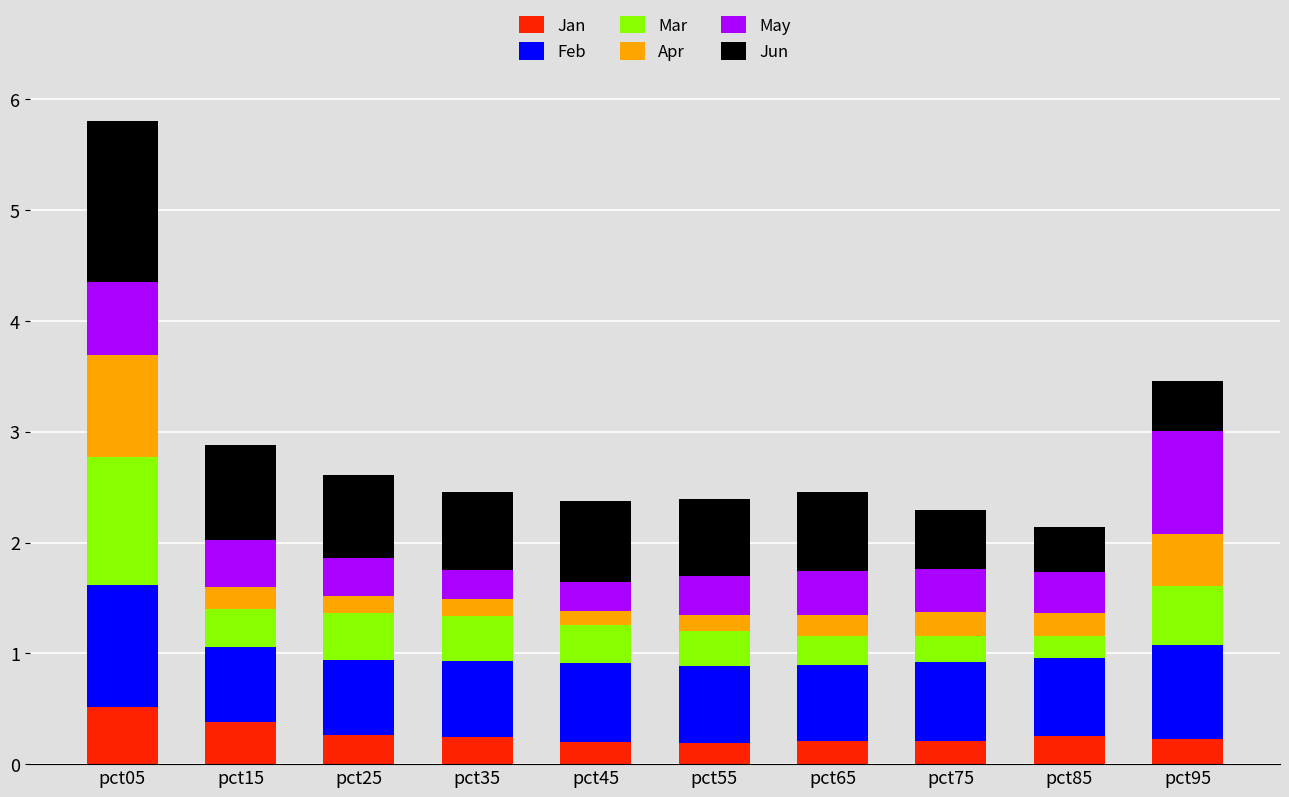

True or false: Jan has a value of 0.7 at pct05.

False